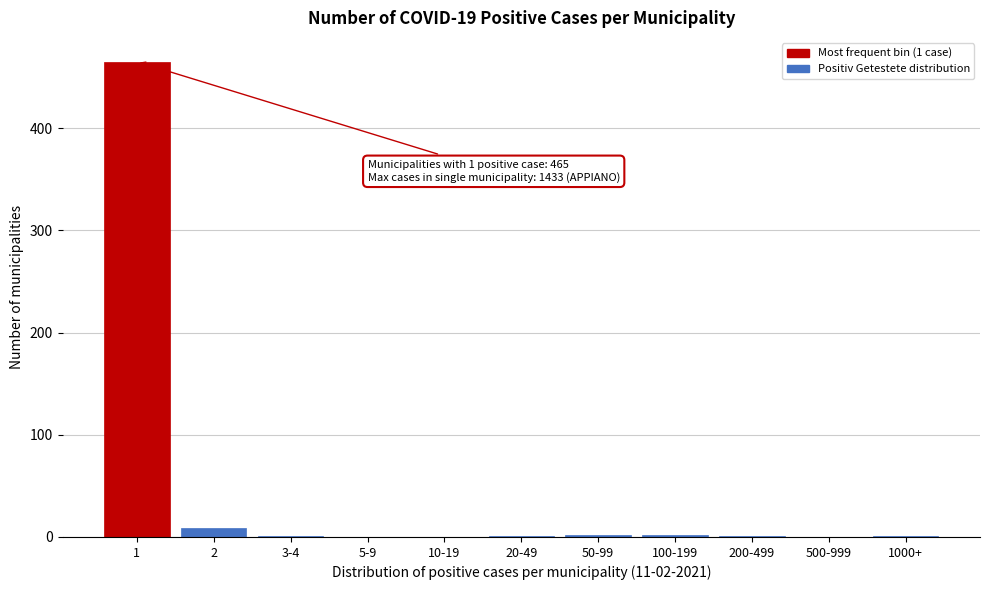

True or false: the data shows -200 at 10-19.

False